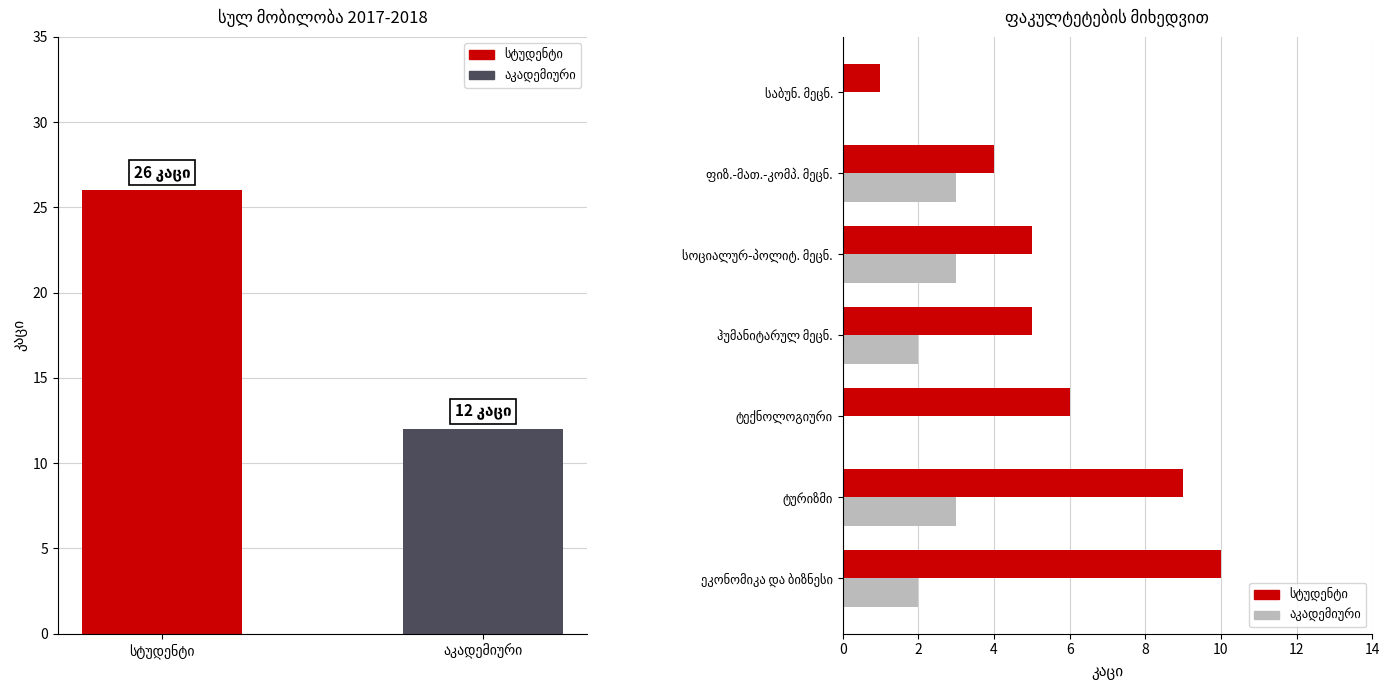

How many data points in აკადემიური are above 2?

3